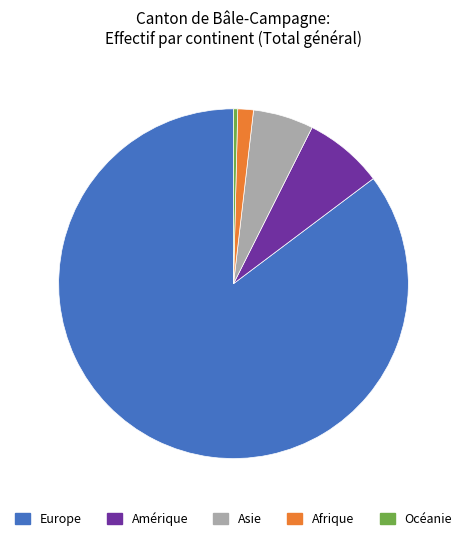

Is the sum of Europe and Asie greater than half?

Yes